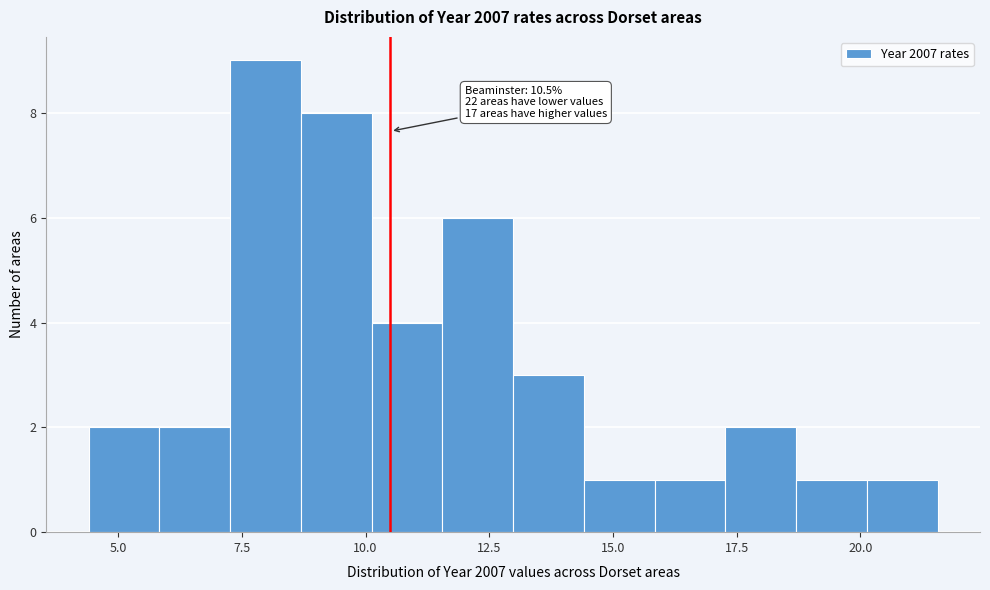

Read against the x-axis, roughly where is the centre of the tallest bar?

8.0